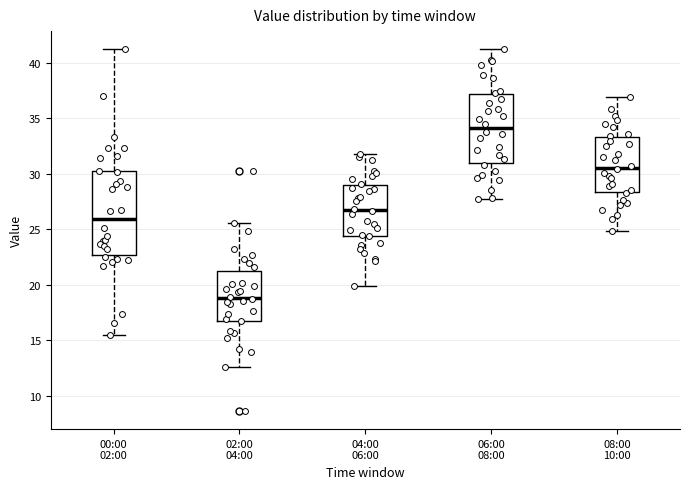

Which box's median line is the highest?

06:00 08:00